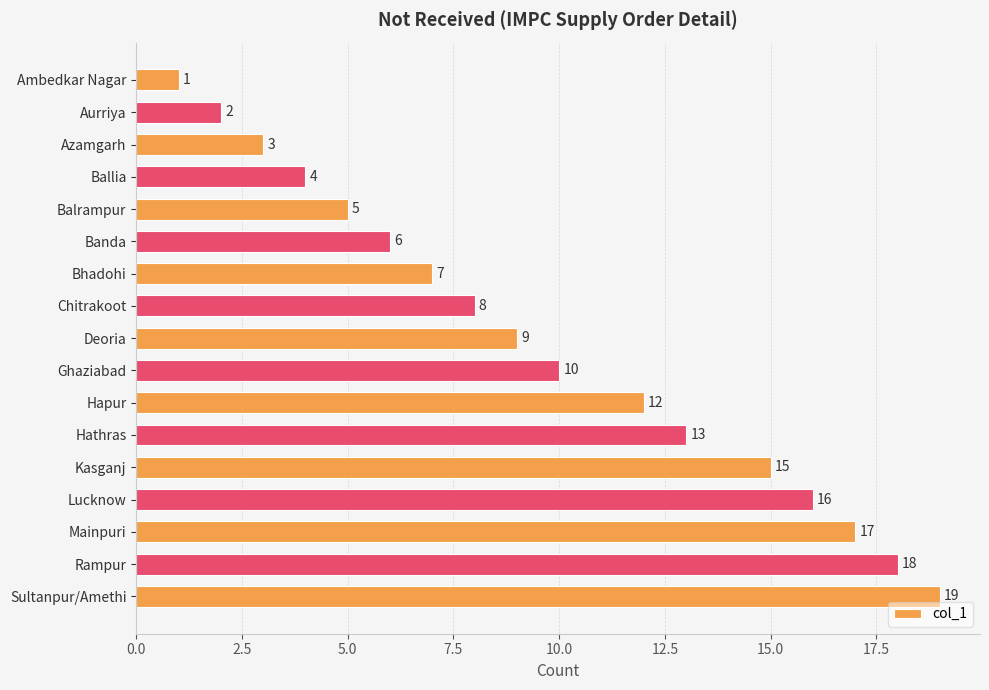

The chart shows a value of 9 at Sultanpur/Amethi. True or false?

False